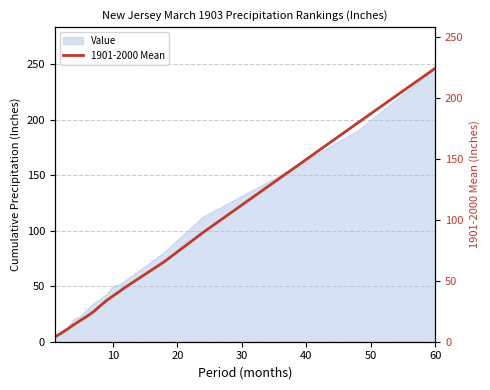

True or false: there are more than 0 points higher than both neighbors.

False